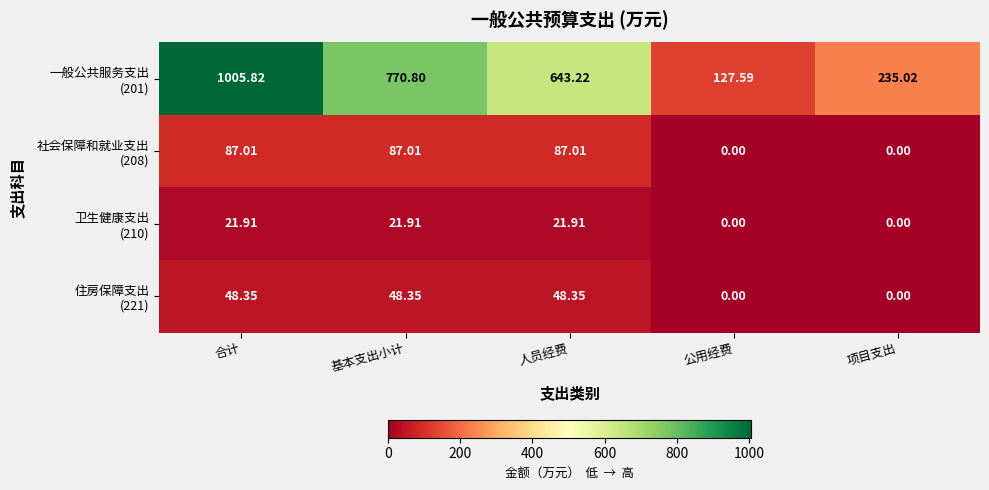

Which category has the highest value across all series?

合计